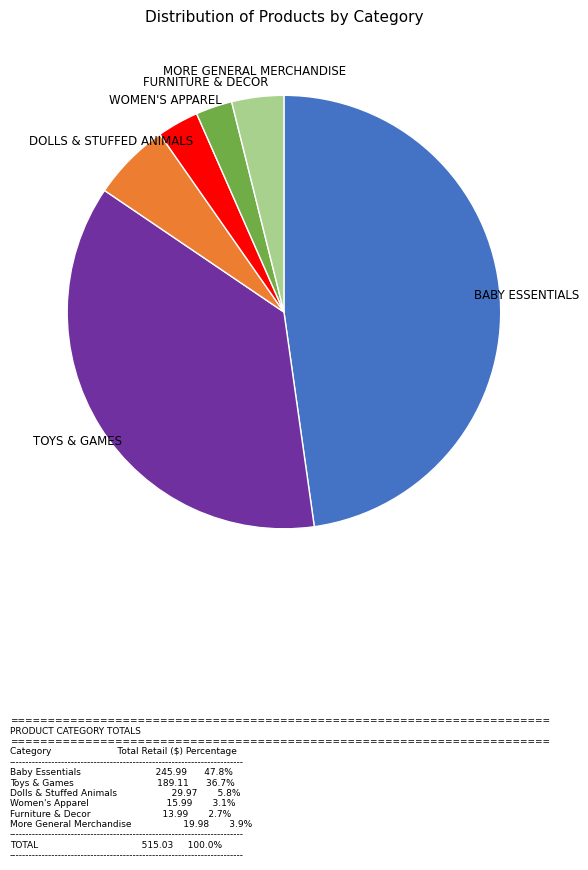

Does any single category account for the majority?

No